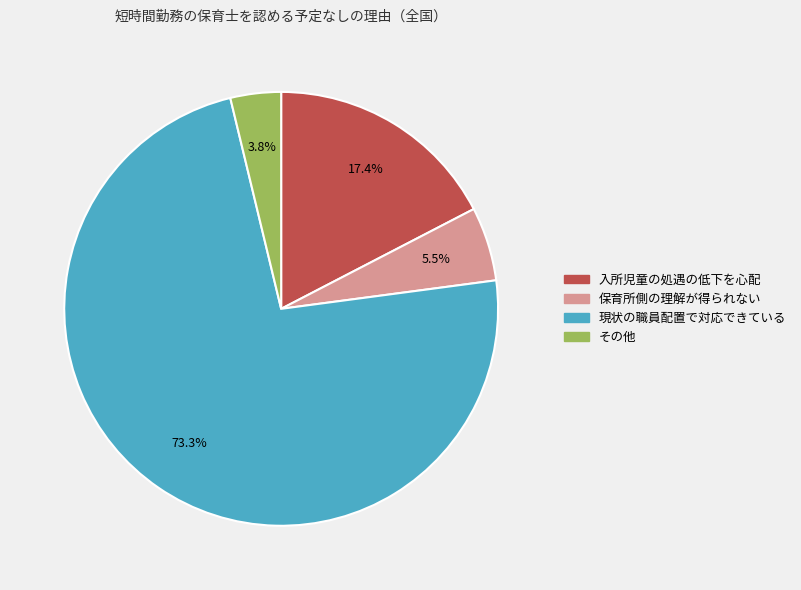

How many slices are in this pie chart?

4